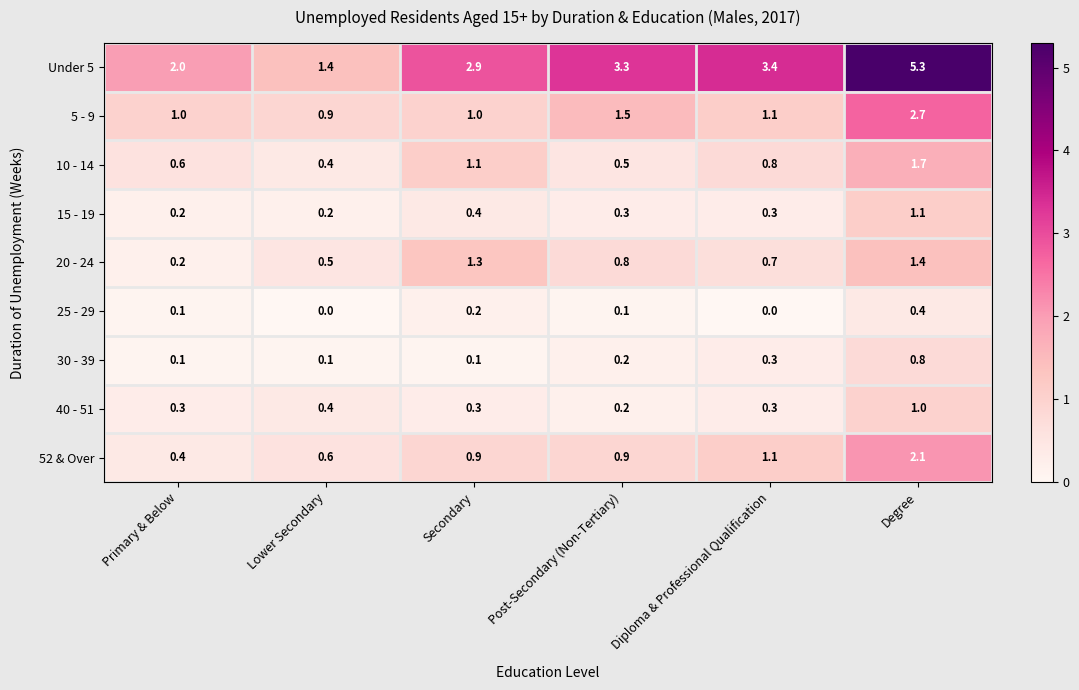

The value of Under 5 at Degree is 2.9. True or false?

False